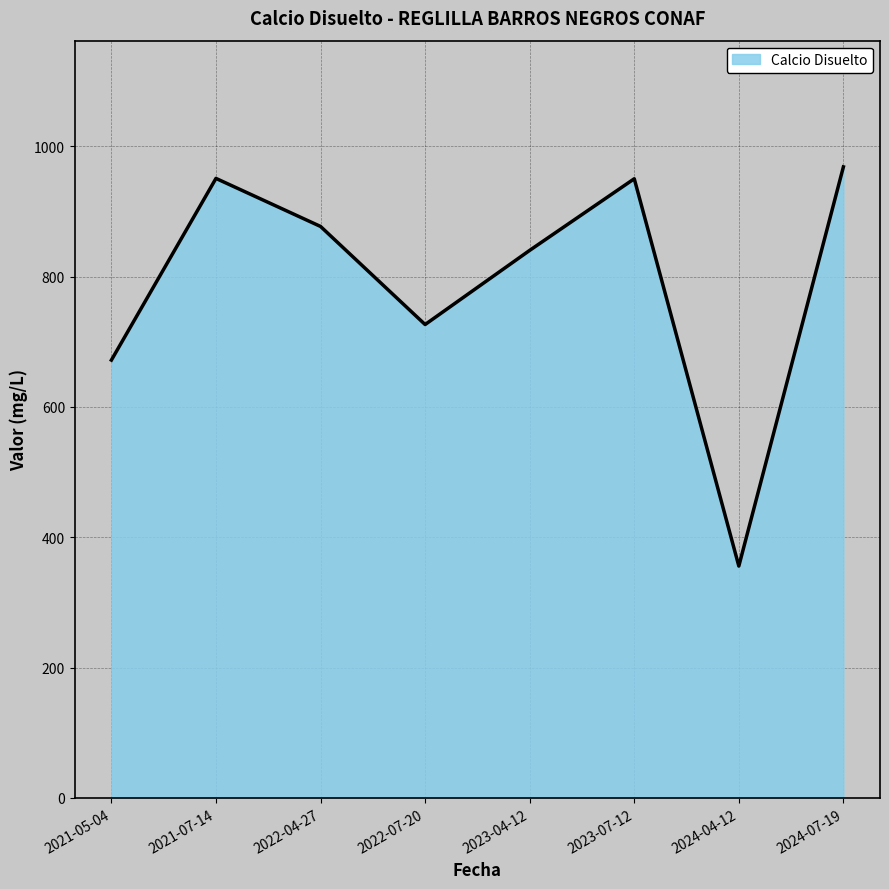

What is the smallest value displayed?

355.7